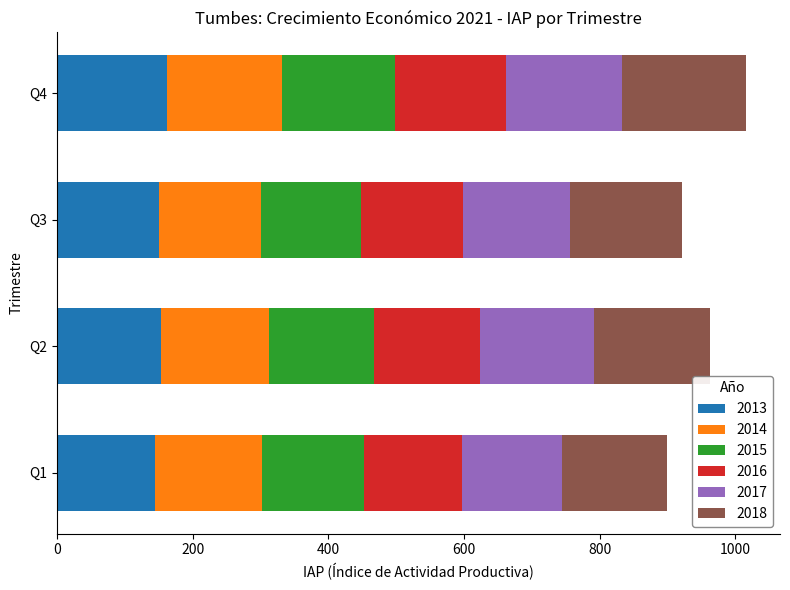

What is the lowest value of the 2013 series?

144.7